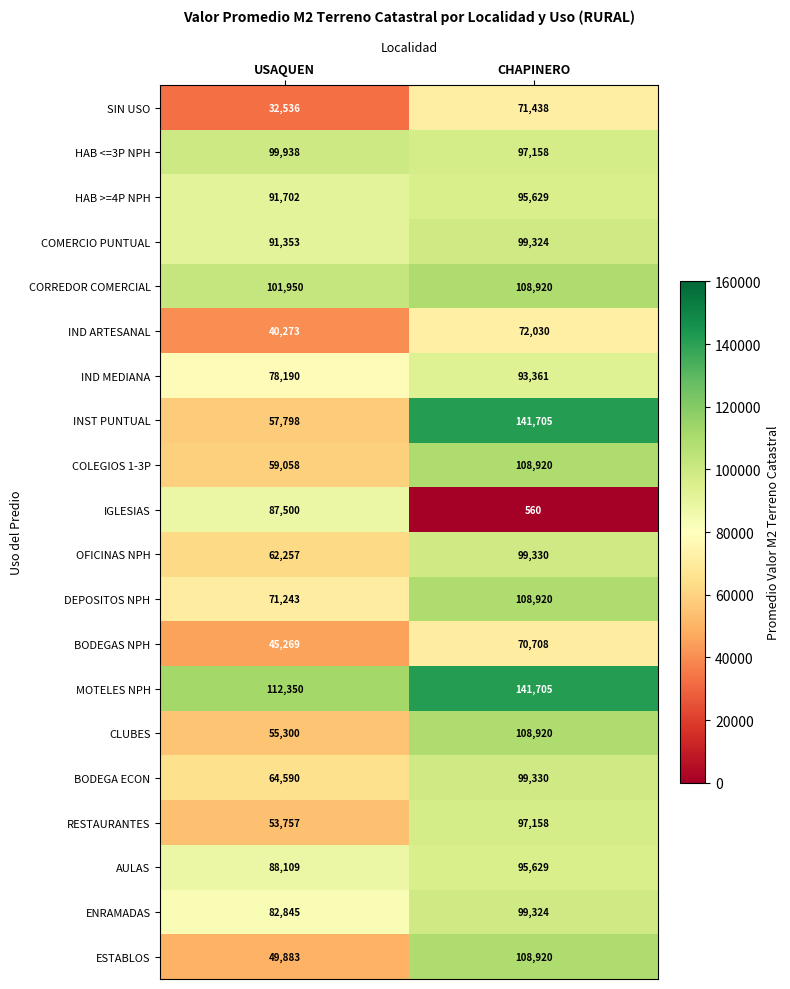

What is the sum of the IND ARTESANAL values at USAQUEN and CHAPINERO?

112303